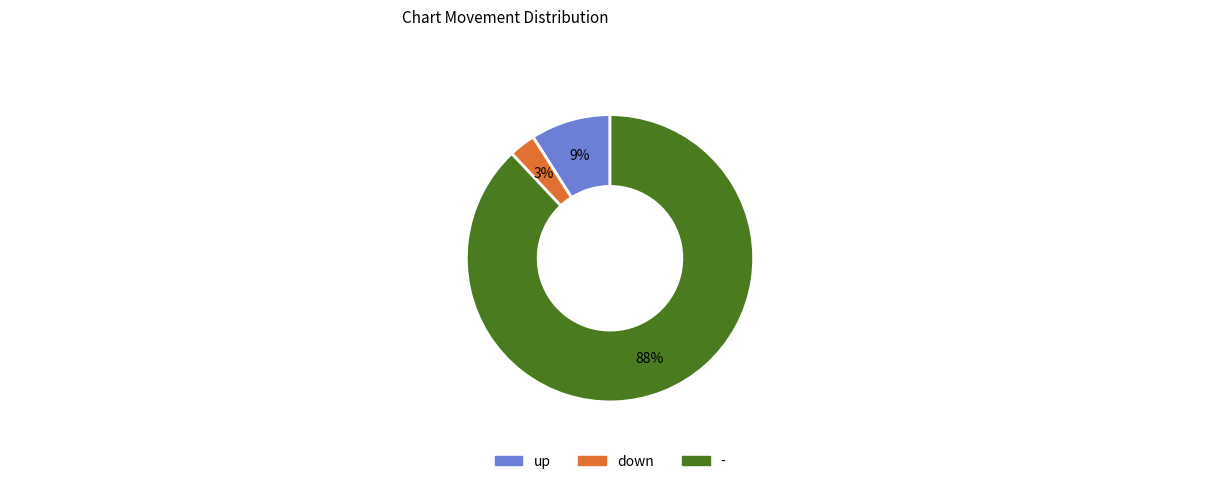

Between down and -, which is larger?

-